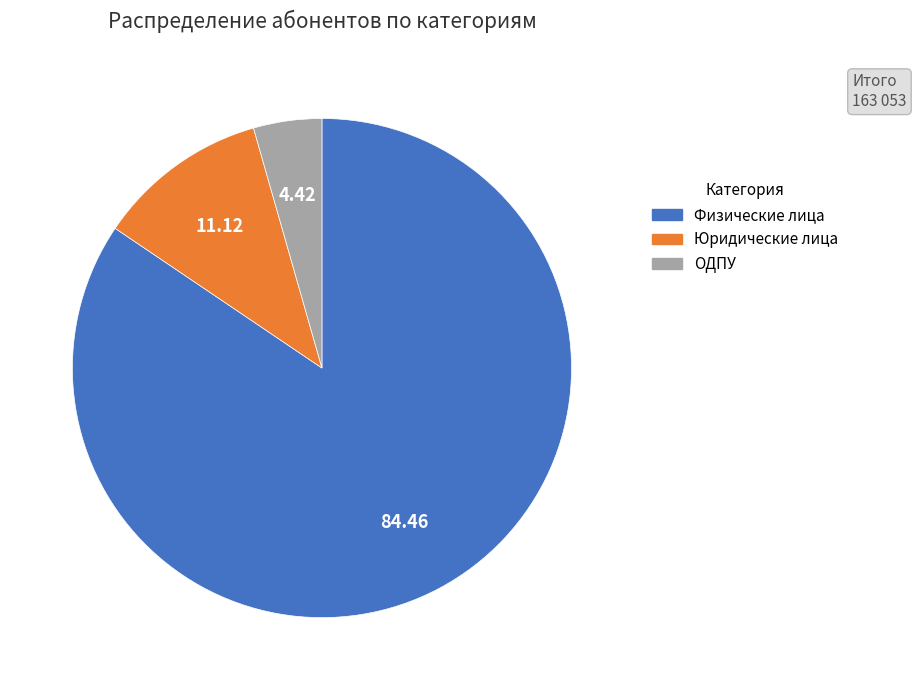

Which category has the smallest portion of the pie?

ОДПУ